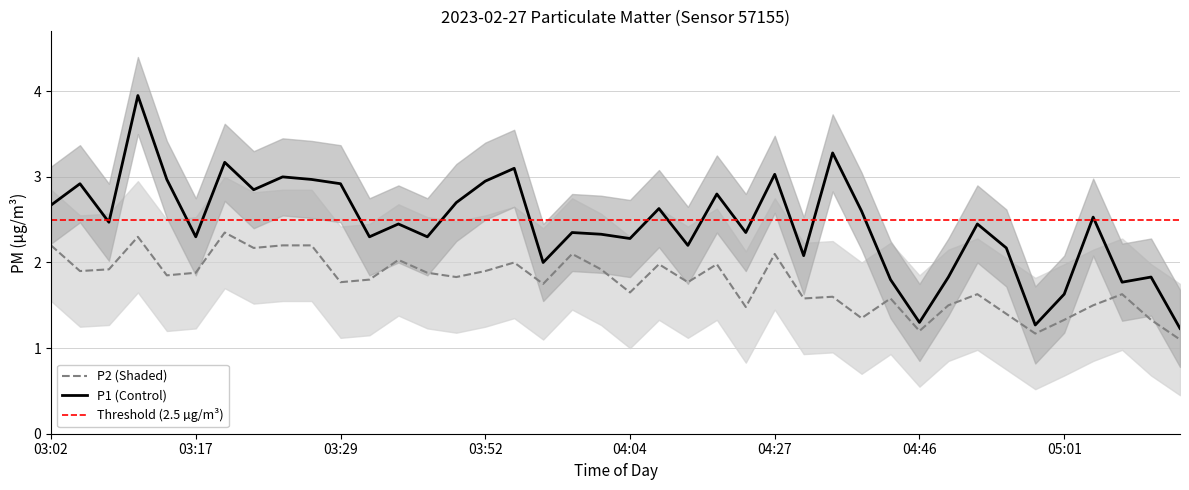

What is the spread (max minus min) of values at 03:32?

0.5